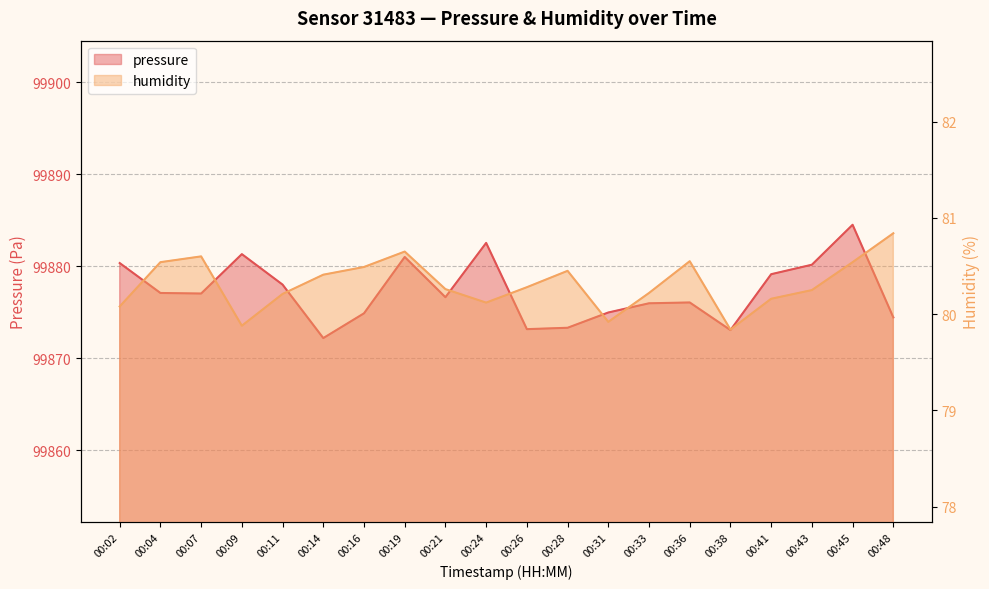

What is the difference between the highest and lowest values at 00:07?

99796.4